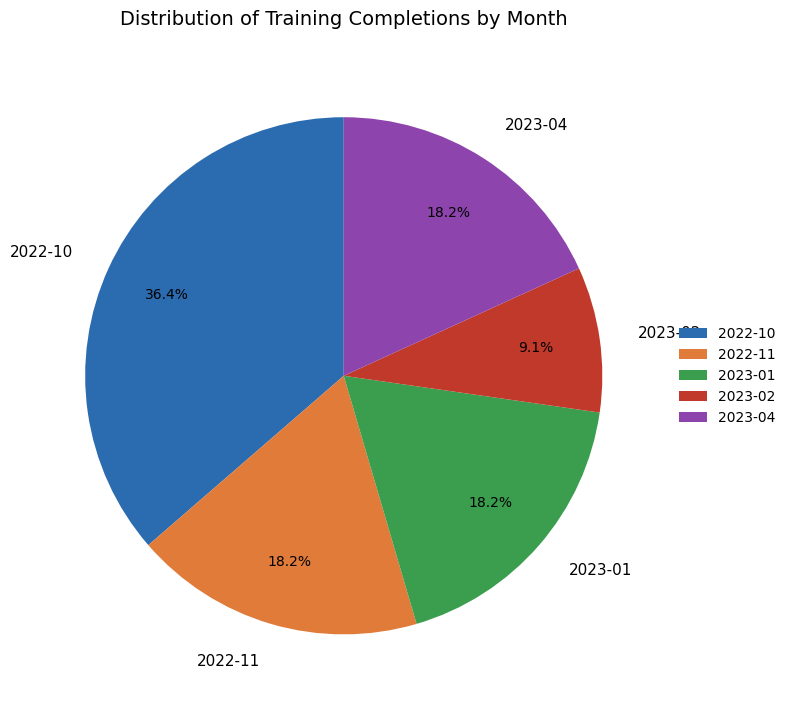

Does 2023-04 account for over 50% of the chart?

No